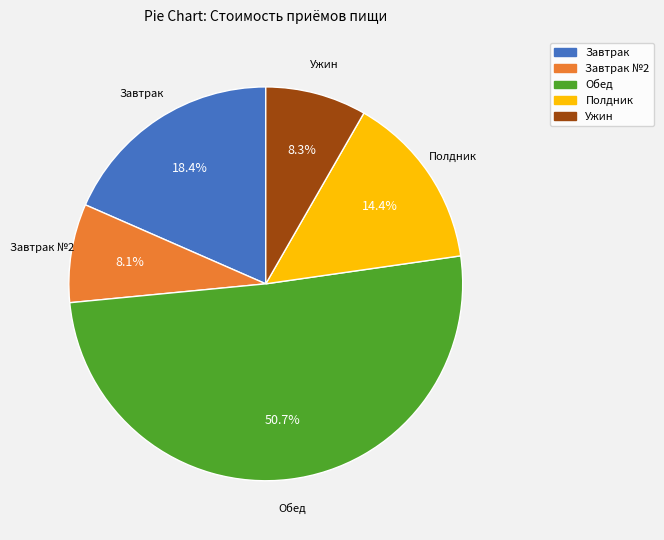

Count the number of slices in the pie.

5